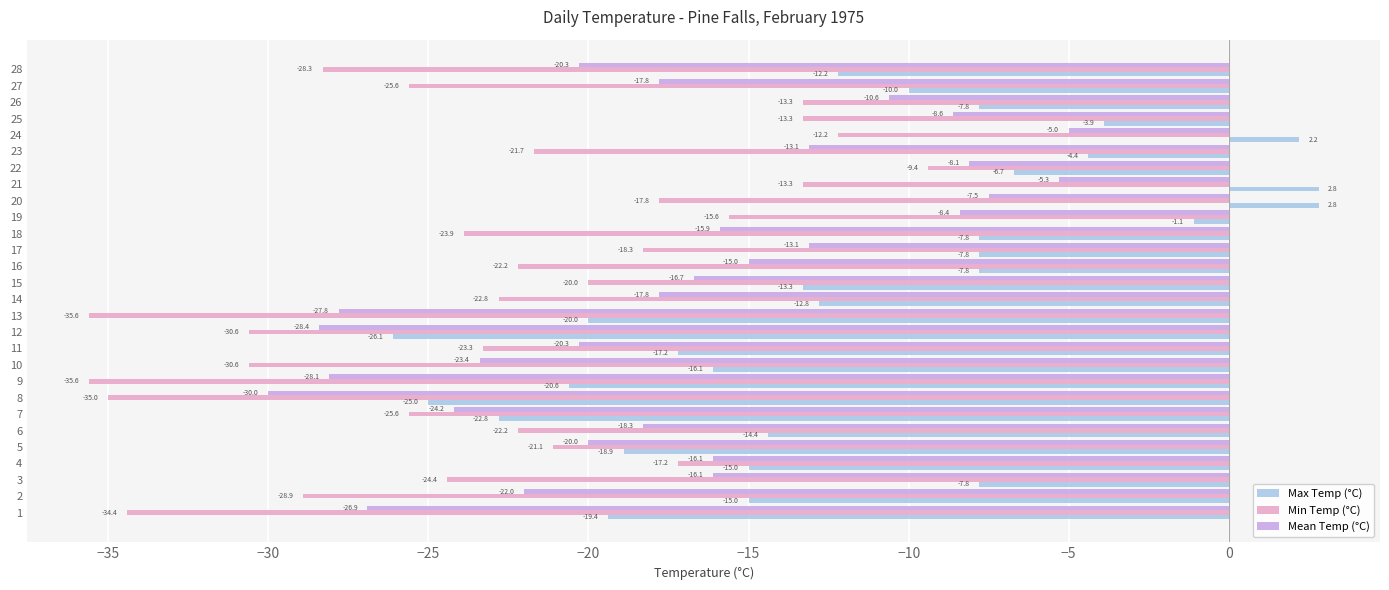

What is the approximate value of Max Temp (°C) at 6?

-14.4